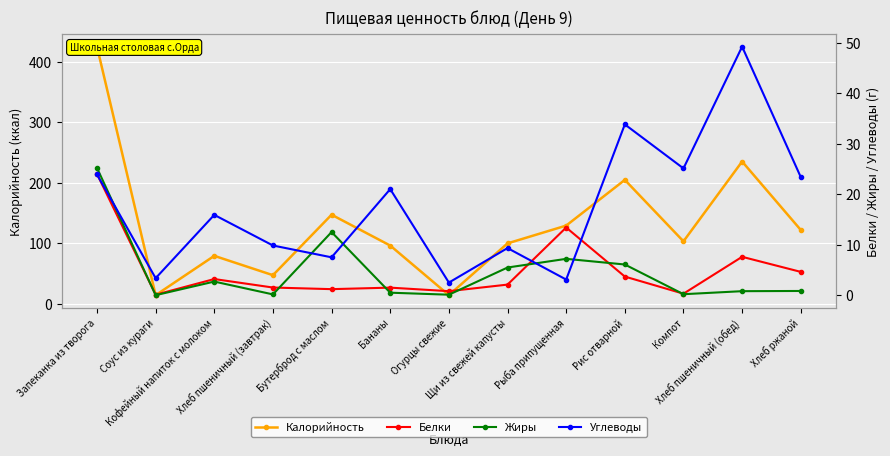

How many interior local valleys does the Жиры series have?

4